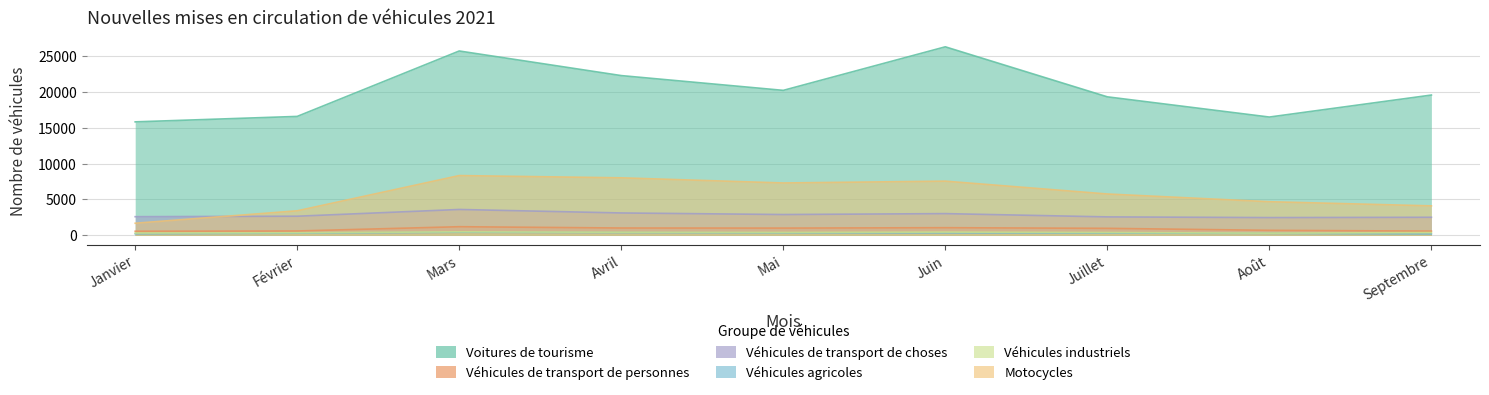

What is the difference between the Véhicules de transport de choses values at Avril and Mars?

486